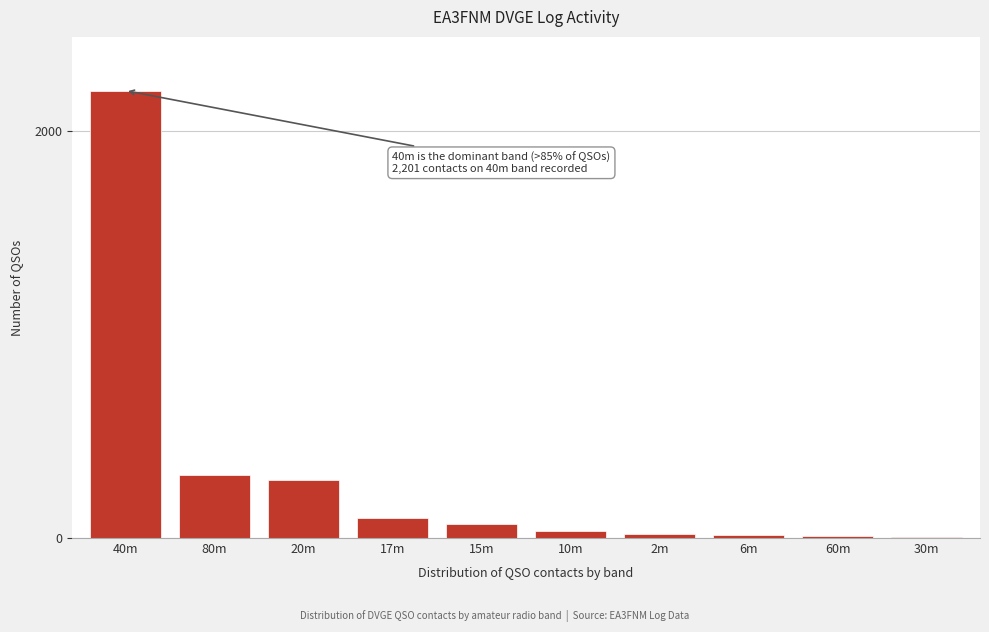

What is the maximum value shown in the chart?

2201